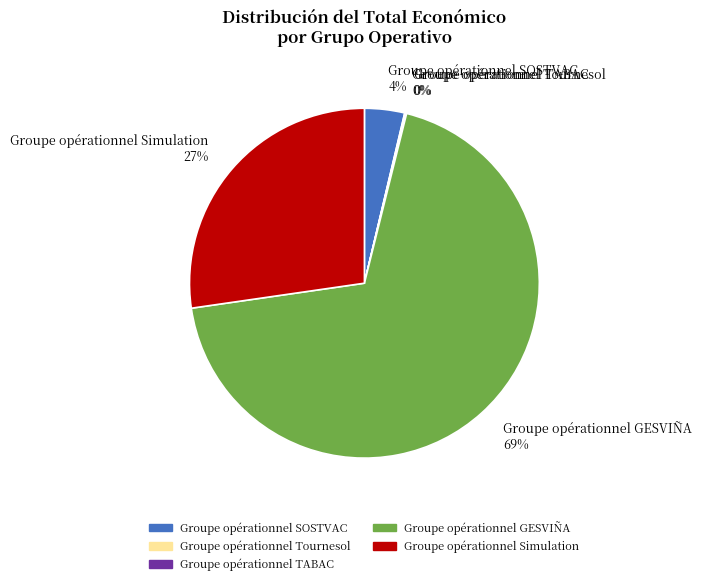

Is it true that Groupe opérationnel Simulation is 27% of the pie?

True